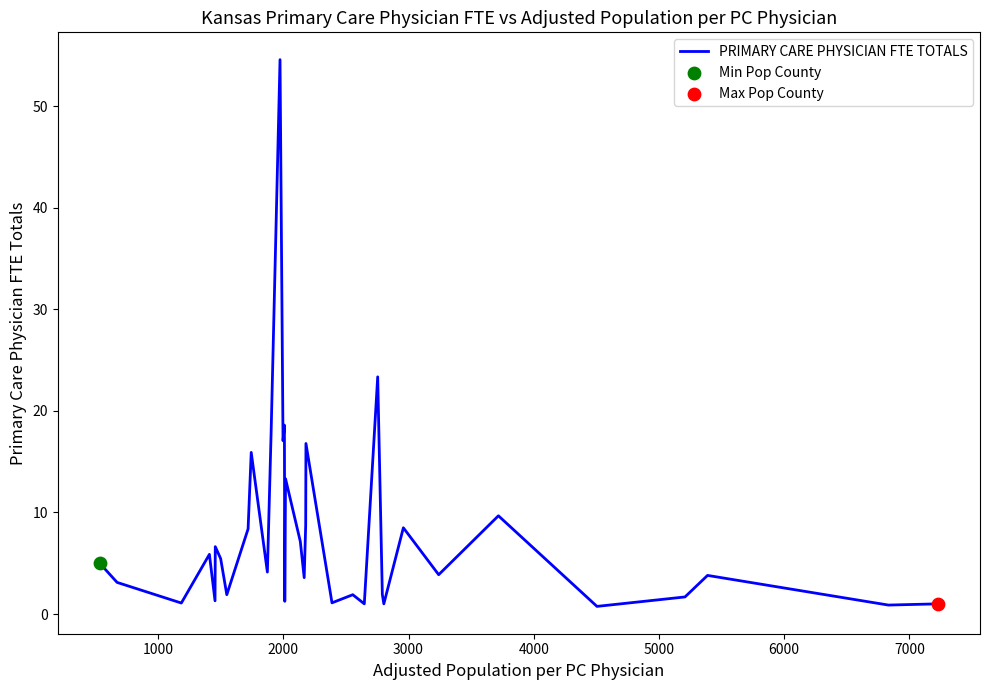

What is the difference between the maximum and minimum values?

53.8